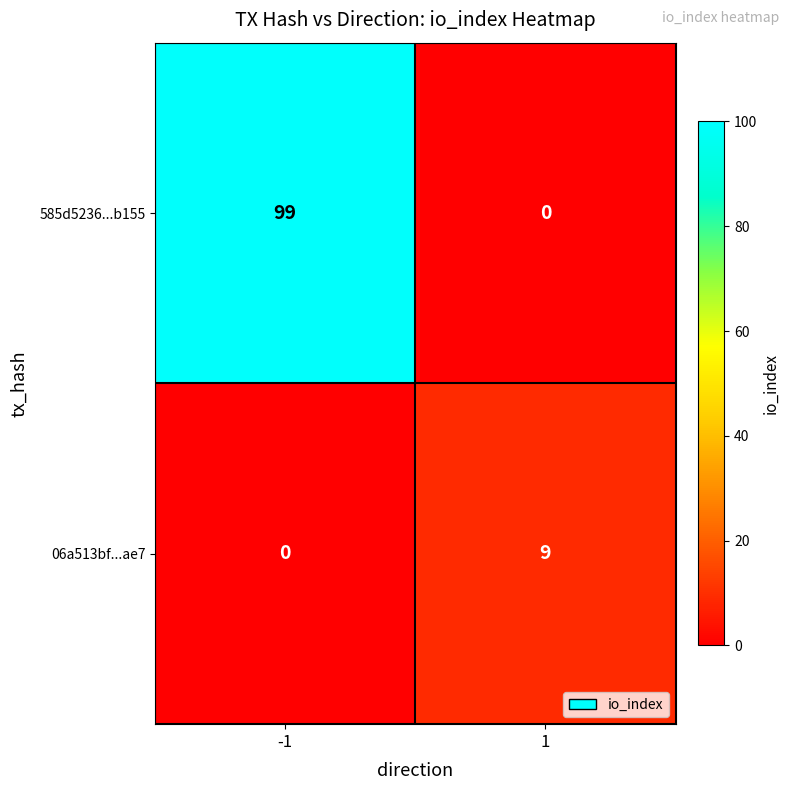

What is the total value across all series at 1?

9